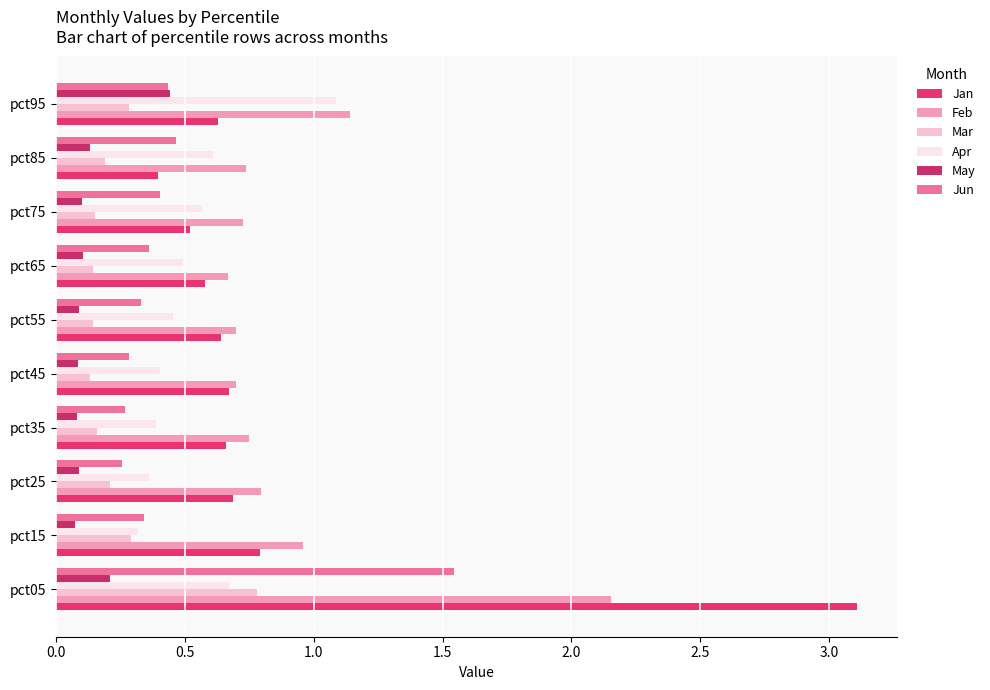

At which label does Jan reach its peak?

pct05